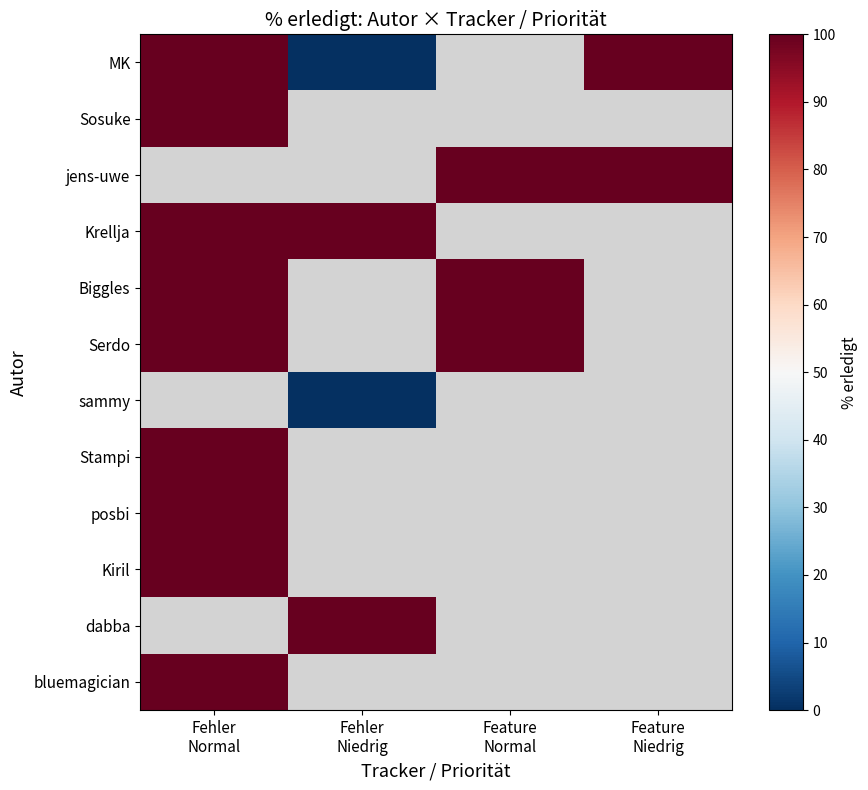

At which label does bluemagician reach its peak?

Fehler Normal